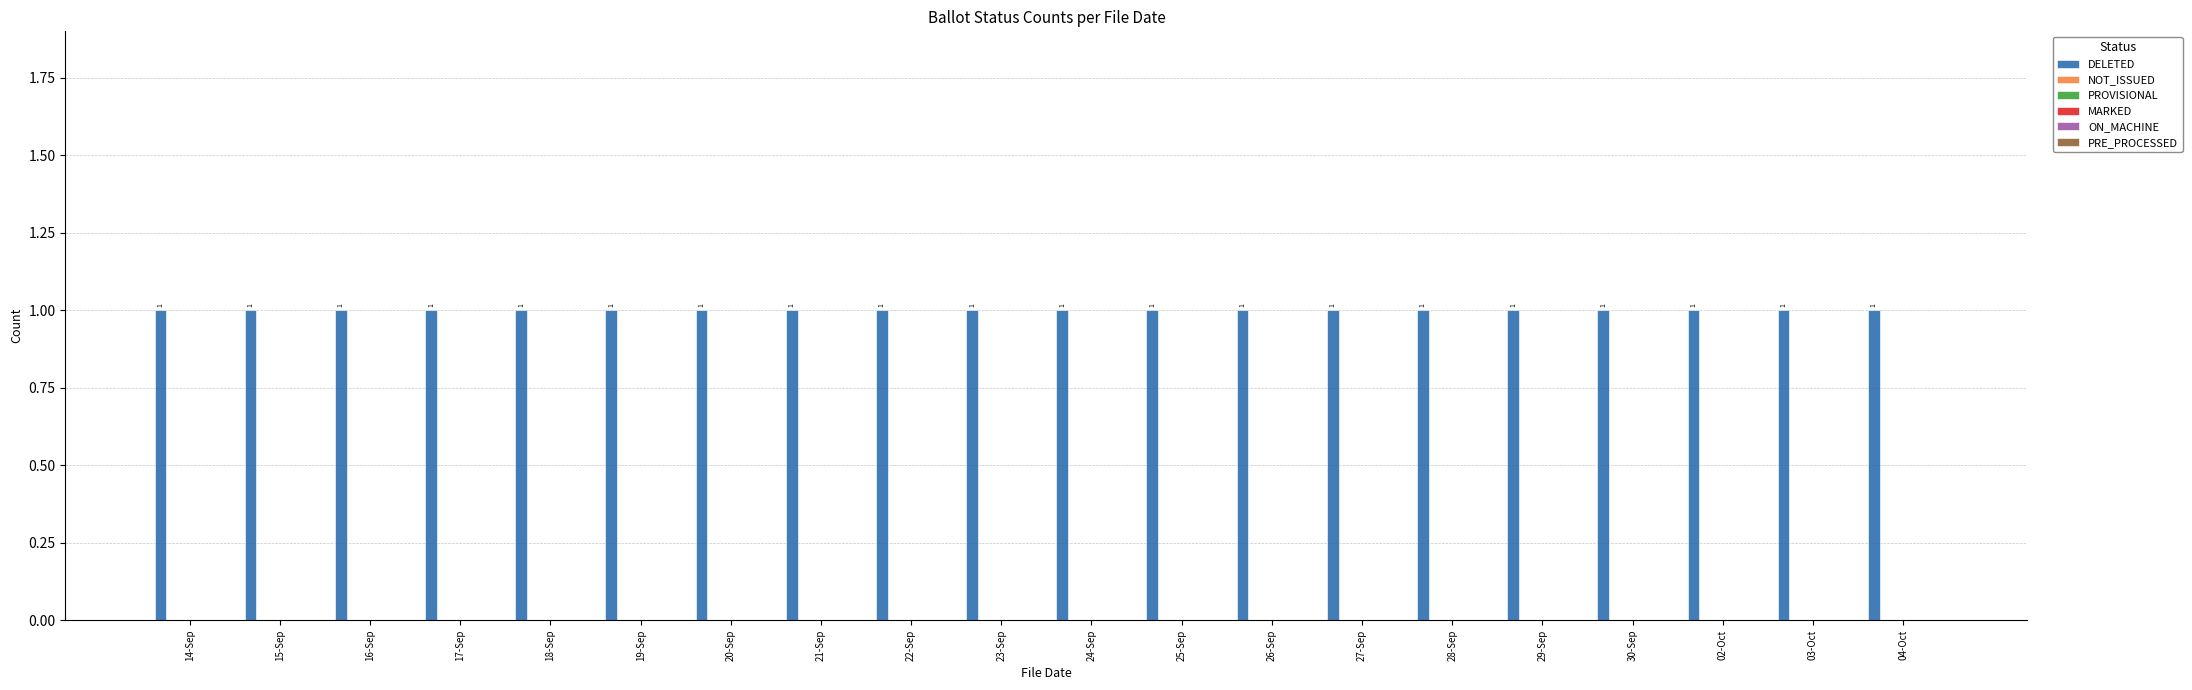

Are the bars horizontal?

No